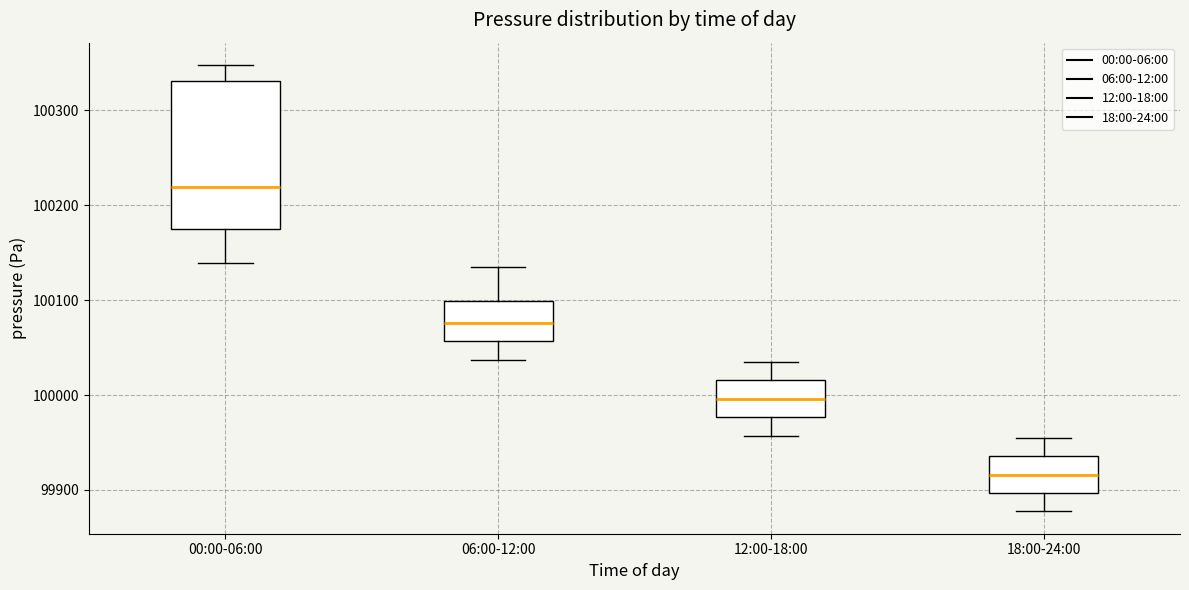

Which box's median line is the lowest?

18:00-24:00